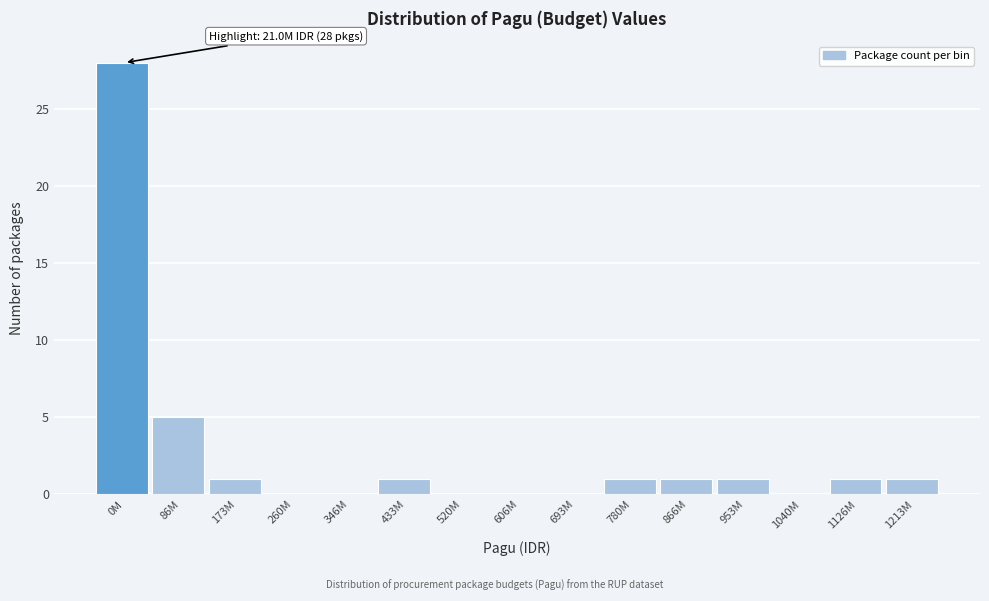

Reading left to right, list all the values displayed in this chart.

0M=28	86M=5	173M=1	260M=0	346M=0	433M=1	520M=0	606M=0	693M=0	780M=1	866M=1	953M=1	1040M=0	1126M=1	1213M=1